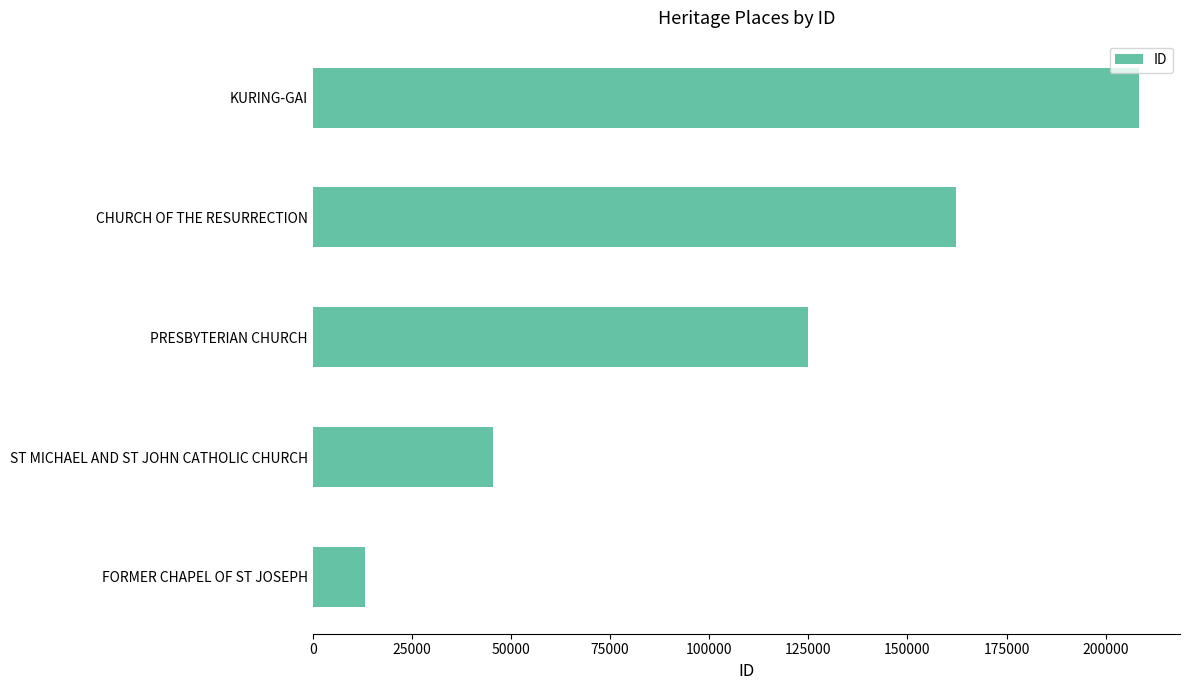

What is the greatest value displayed?

208328